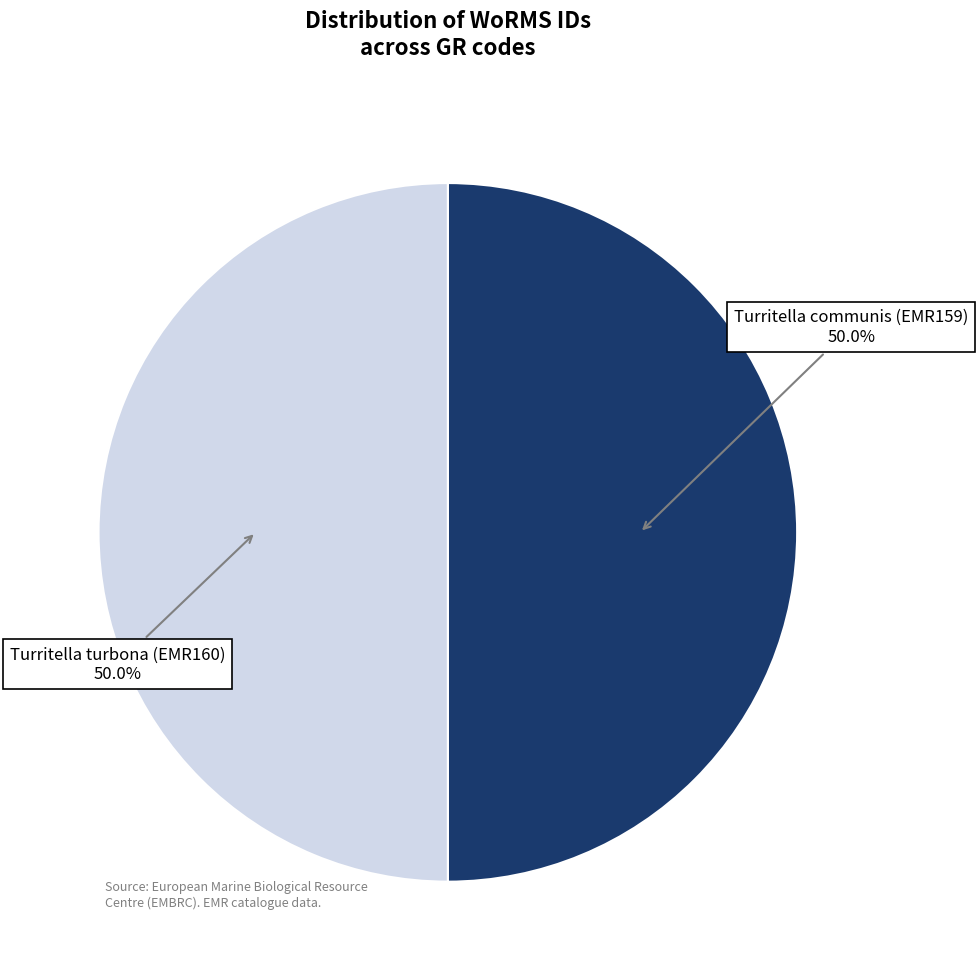

How many slices are in this pie chart?

2